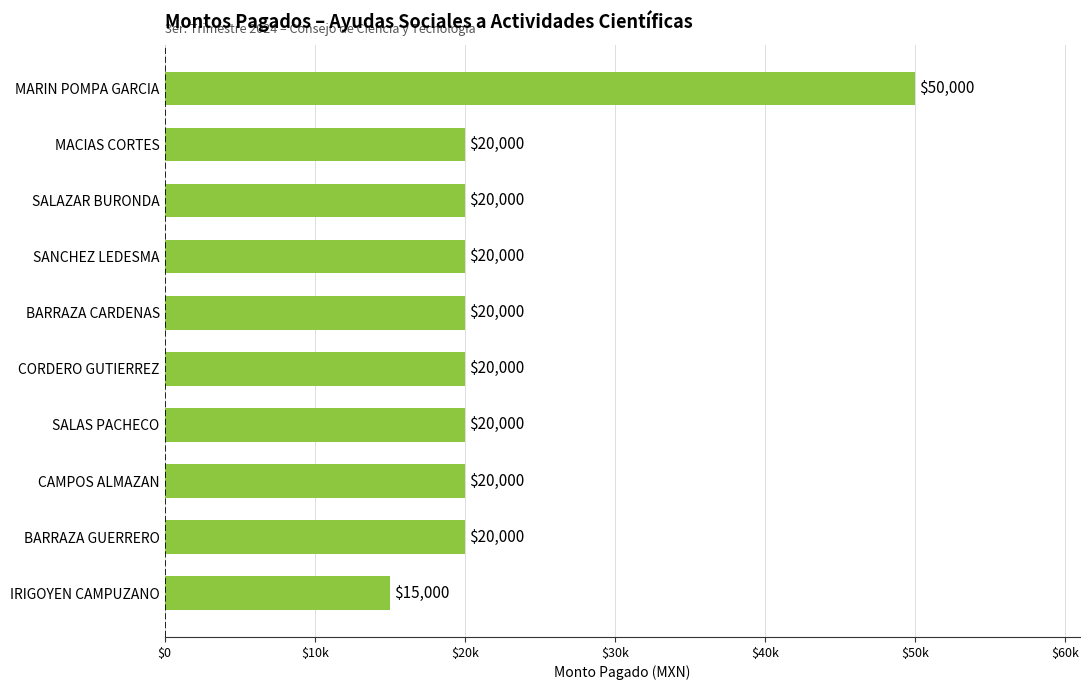

Does the chart contain stacked bars?

No